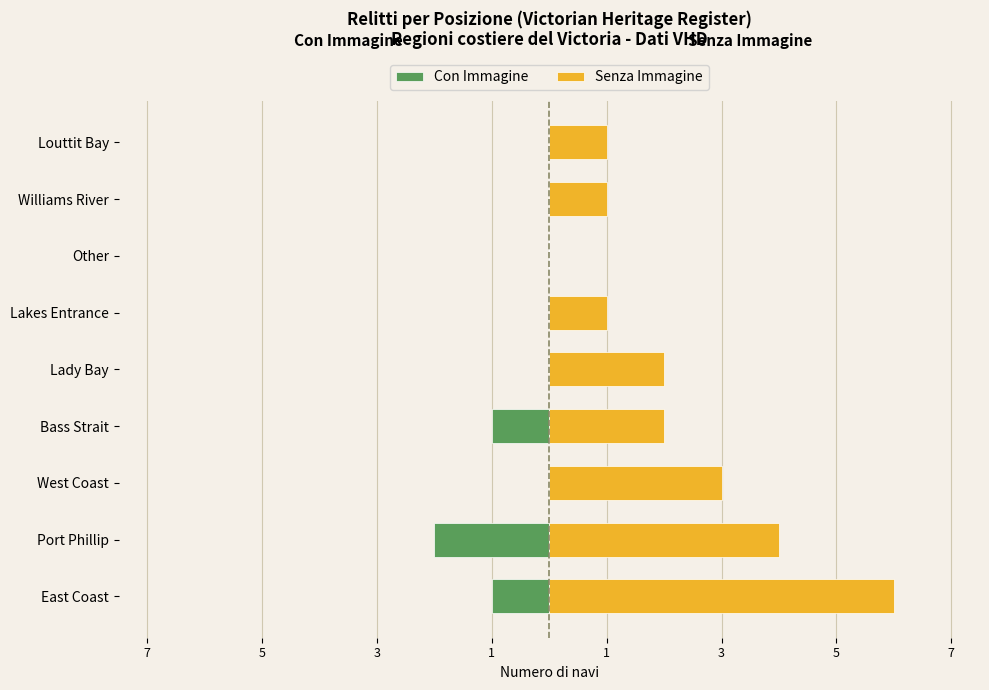

Count the Senza Immagine values in the range 1 to 3.

6